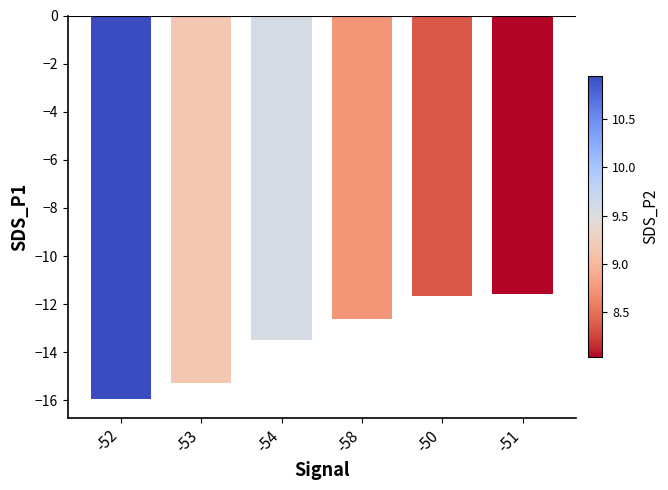

What is the sum of all values?

-80.5